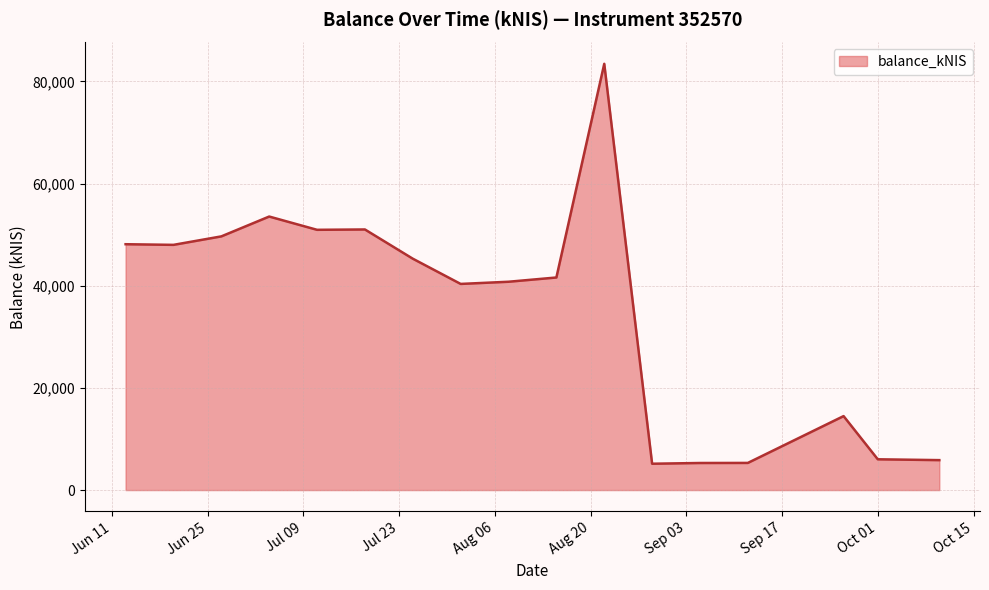

What is the smallest value displayed?

5155.8